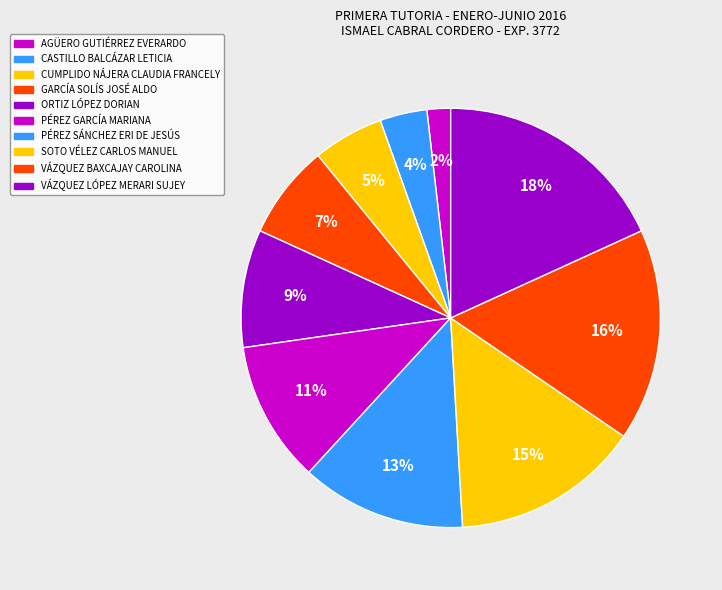

Do CUMPLIDO NÁJERA CLAUDIA FRANCELY and VÁZQUEZ LÓPEZ MERARI SUJEY together represent more than half of the pie?

No